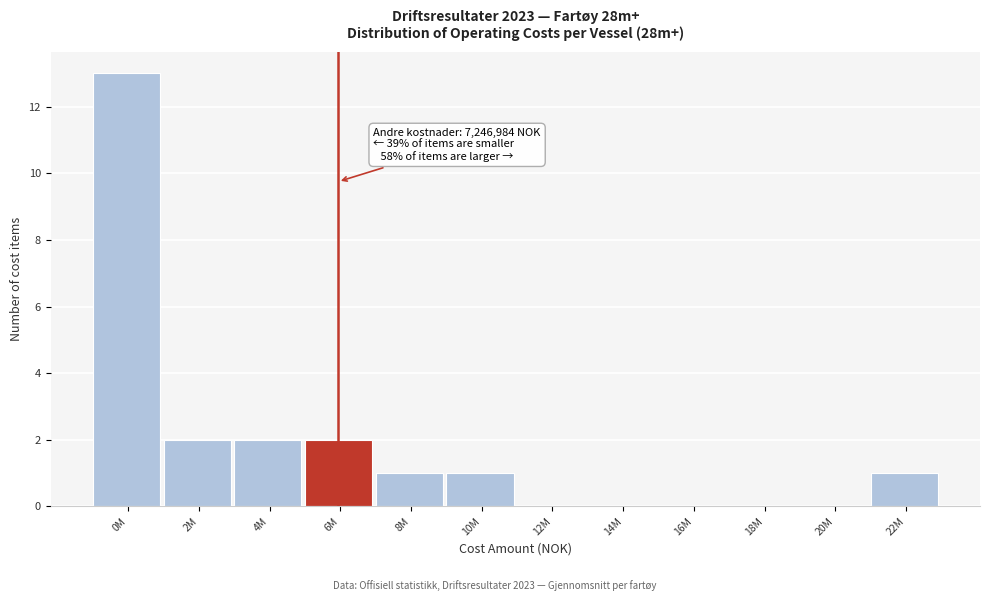

Reading left to right, what are all the values shown in this chart?

0M=13	2M=2	4M=2	6M=2	8M=1	10M=1	12M=0	14M=0	16M=0	18M=0	20M=0	22M=1